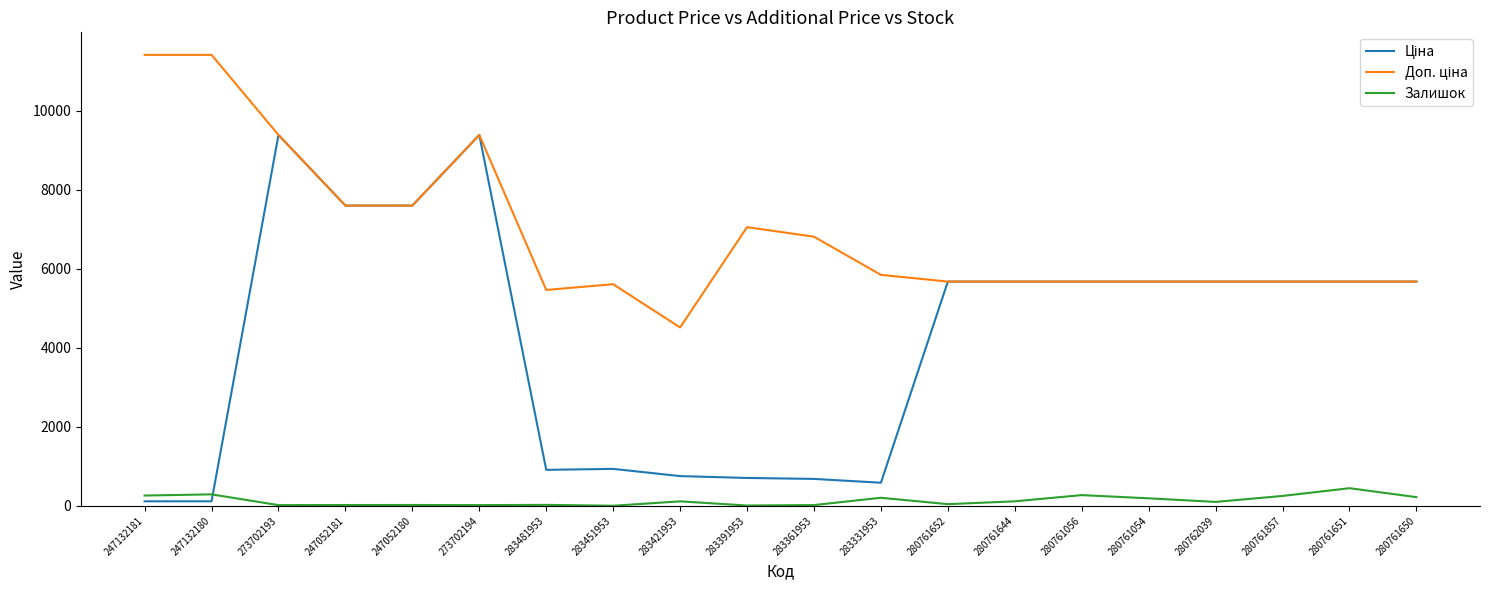

What is the minimum value shown in the chart?

2.0